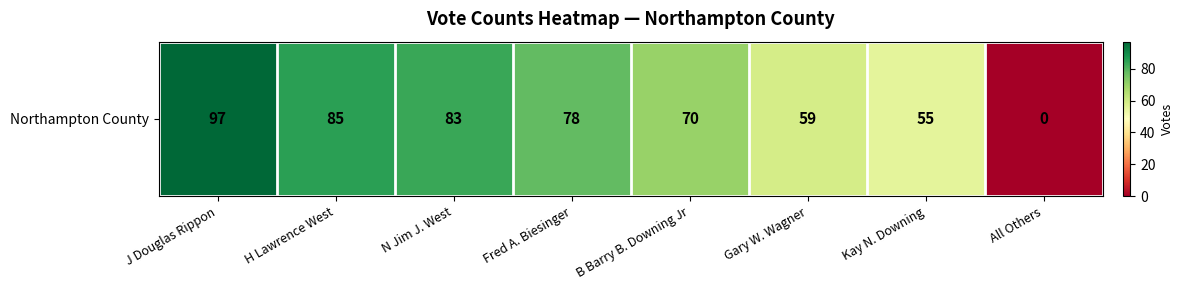

Rank the categories by value from highest to lowest.

J Douglas Rippon, H Lawrence West, N Jim J. West, Fred A. Biesinger, B Barry B. Downing Jr, Gary W. Wagner, Kay N. Downing, All Others